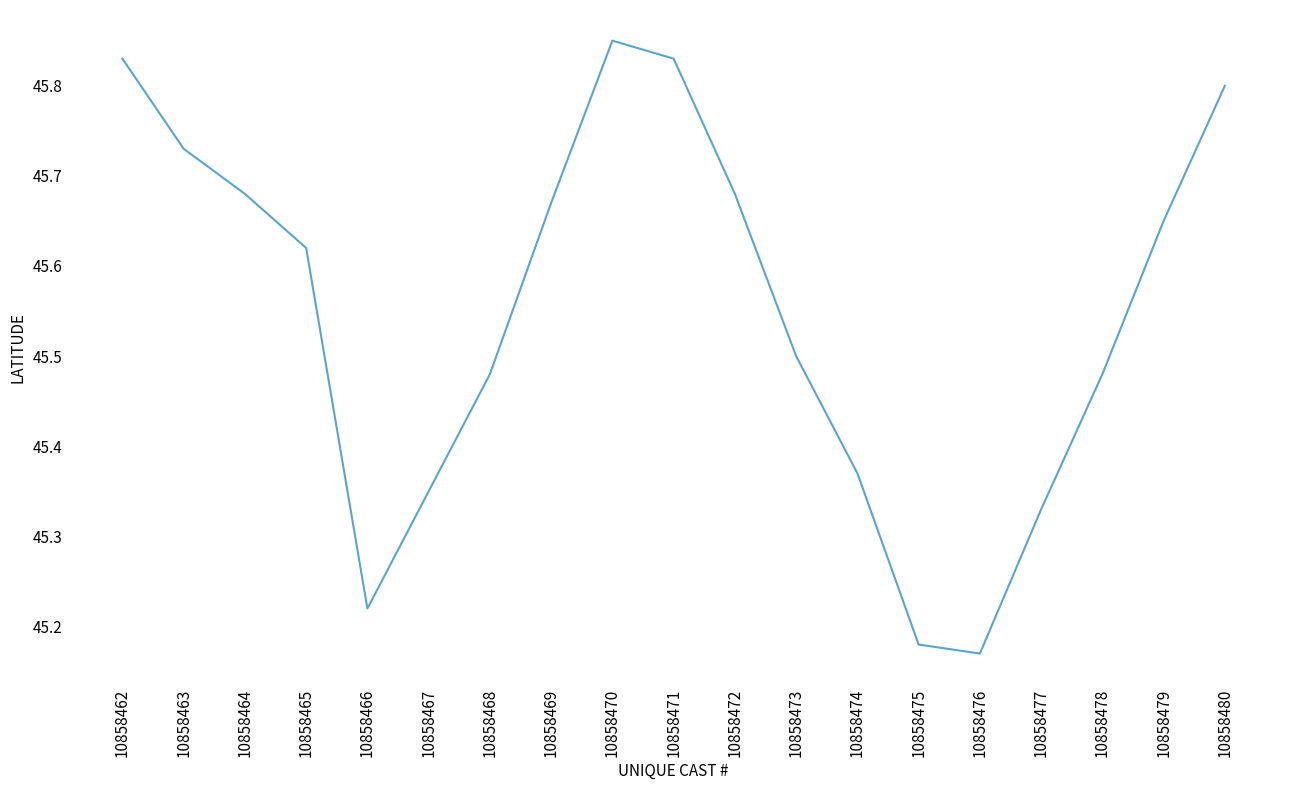

Which label corresponds to the largest value in the chart?

10858470